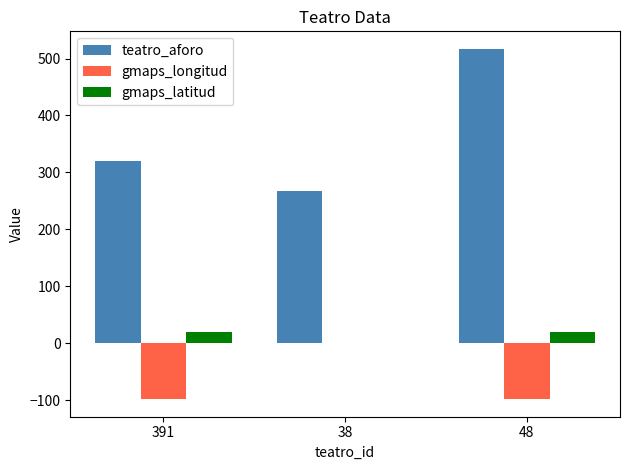

The gmaps_longitud series shows 0.0 at 38. True or false?

True